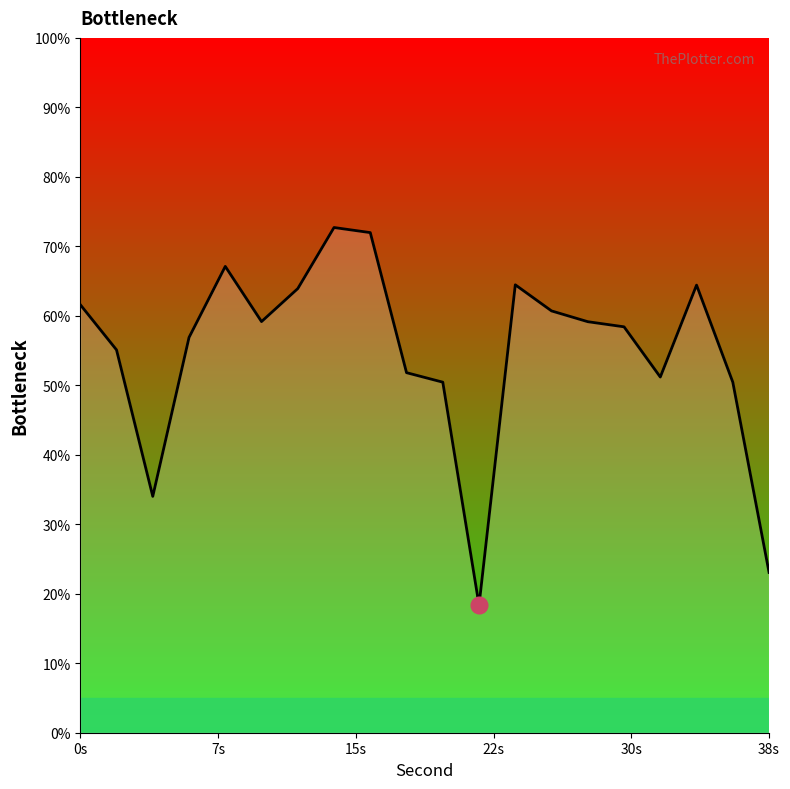

What is the difference between the maximum and minimum values?

54.4